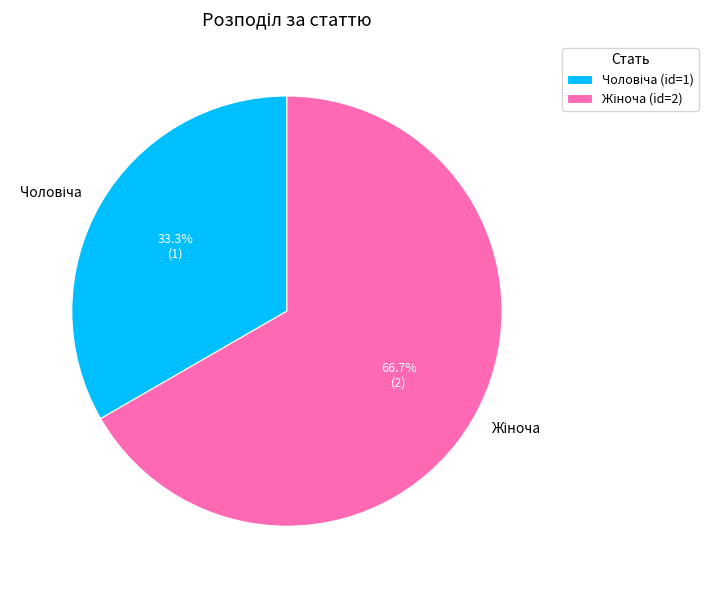

Is there any slice that represents more than half of the pie?

Yes